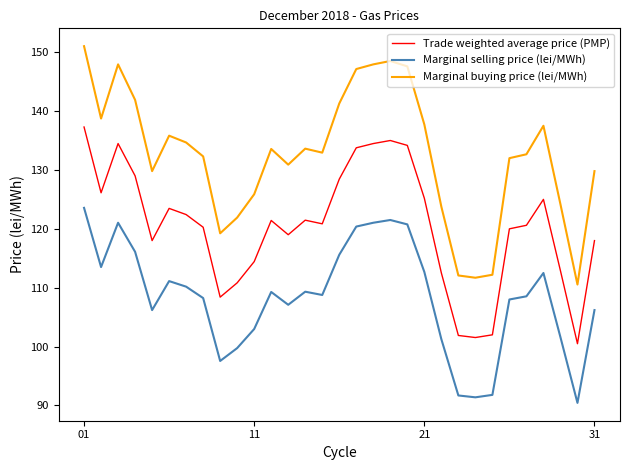

Which series has the widest spread of values?

Marginal buying price (lei/MWh)